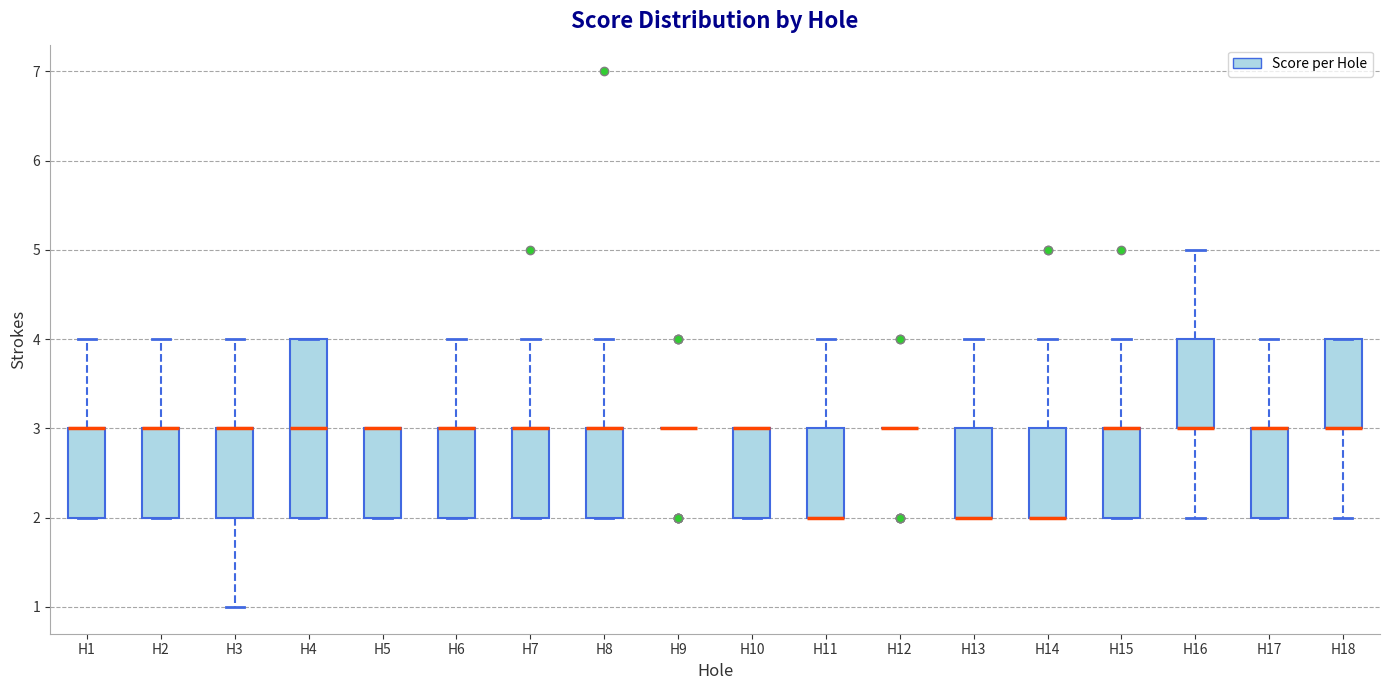

Reading left to right, transcribe this box plot: for each box, give where its median line is, the range the box spans, and where its two whiskers end, as read against the y-axis. The values are not printed on the chart, so give them approximately, as read against the axis.

H1: median 3 (drawn on the box's upper edge), box 2 to 3, whiskers 2 to 4
H2: median 3 (drawn on the box's upper edge), box 2 to 3, whiskers 2 to 4
H3: median 3 (drawn on the box's upper edge), box 2 to 3, whiskers 1 to 4
H4: median 3, box 2 to 4, whiskers 2 to 4
H5: median 3 (drawn on the box's upper edge), box 2 to 3, whiskers 2 to 3
H6: median 3 (drawn on the box's upper edge), box 2 to 3, whiskers 2 to 4
H7: median 3 (drawn on the box's upper edge), box 2 to 3, whiskers 2 to 4
H8: median 3 (drawn on the box's upper edge), box 2 to 3, whiskers 2 to 4
H9: box collapsed to a line at 3, whiskers 3 to 3
H10: median 3 (drawn on the box's upper edge), box 2 to 3, whiskers 2 to 3
H11: median 2 (drawn on the box's lower edge), box 2 to 3, whiskers 2 to 4
H12: box collapsed to a line at 3, whiskers 3 to 3
H13: median 2 (drawn on the box's lower edge), box 2 to 3, whiskers 2 to 4
H14: median 2 (drawn on the box's lower edge), box 2 to 3, whiskers 2 to 4
H15: median 3 (drawn on the box's upper edge), box 2 to 3, whiskers 2 to 4
H16: median 3 (drawn on the box's lower edge), box 3 to 4, whiskers 2 to 5
H17: median 3 (drawn on the box's upper edge), box 2 to 3, whiskers 2 to 4
H18: median 3 (drawn on the box's lower edge), box 3 to 4, whiskers 2 to 4